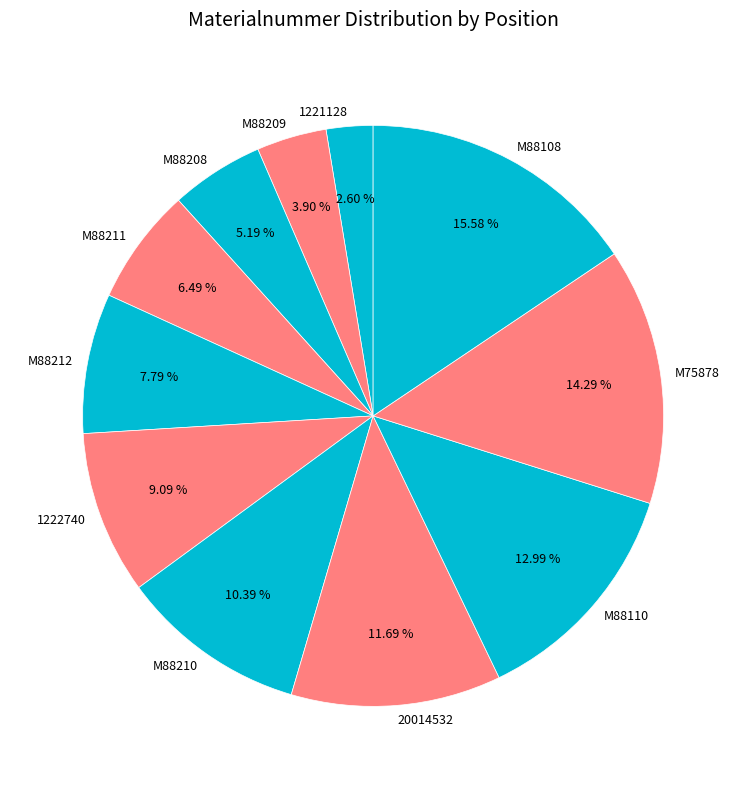

Combined, do 1221128 and M75878 account for over 50%?

No